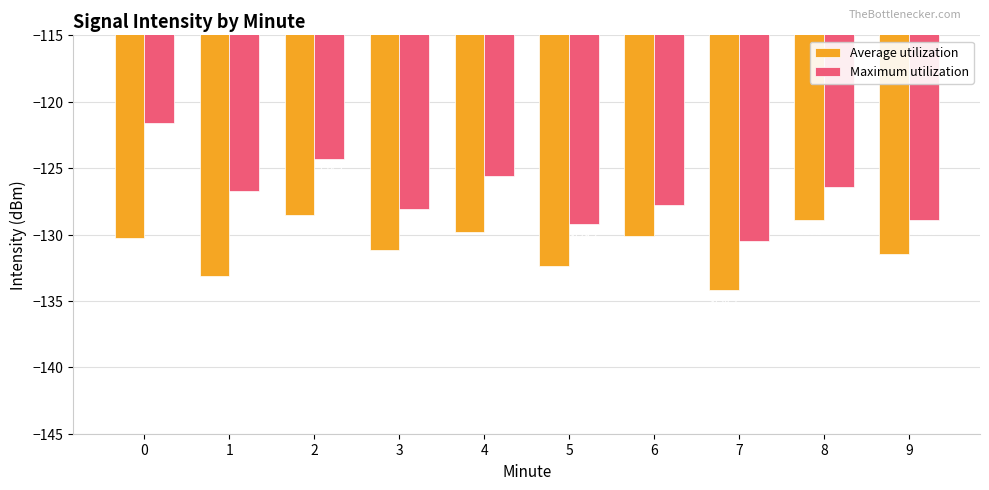

Rank the series at 6 from lowest to highest value.

Average utilization, Maximum utilization